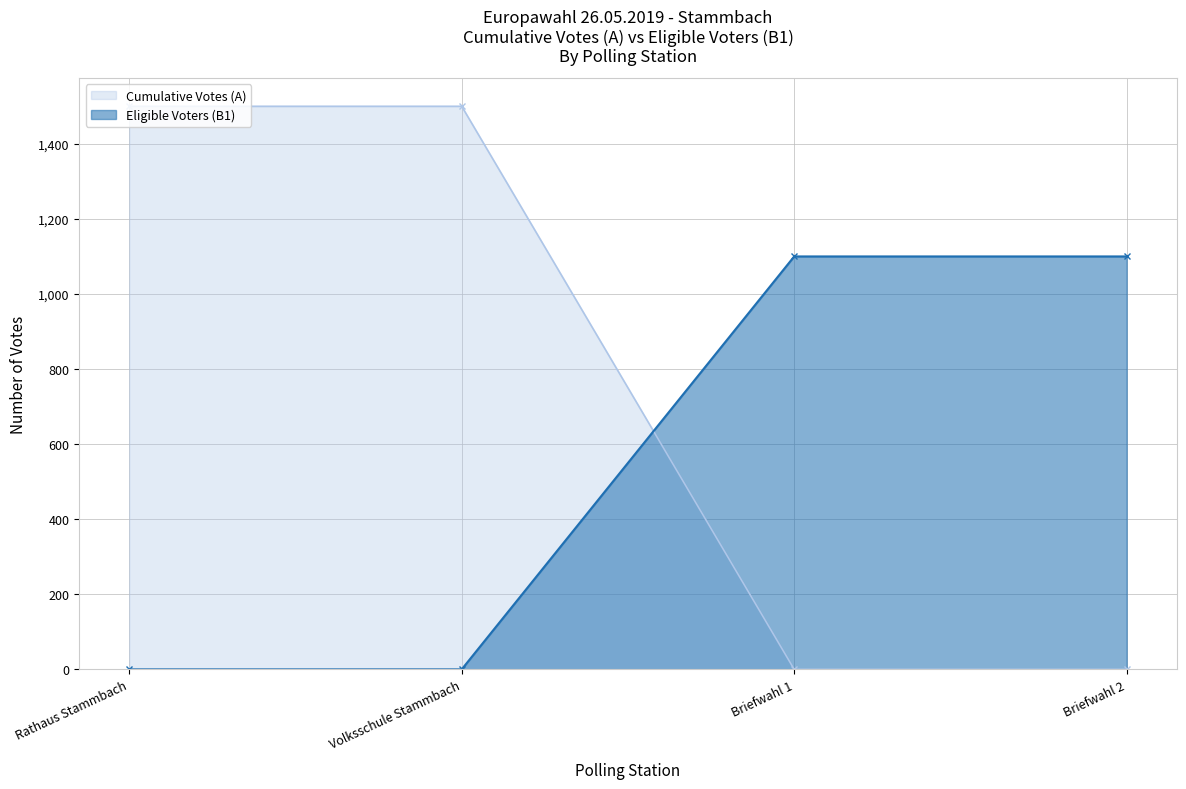

How many positive values does the Eligible Voters (B1) series have?

2